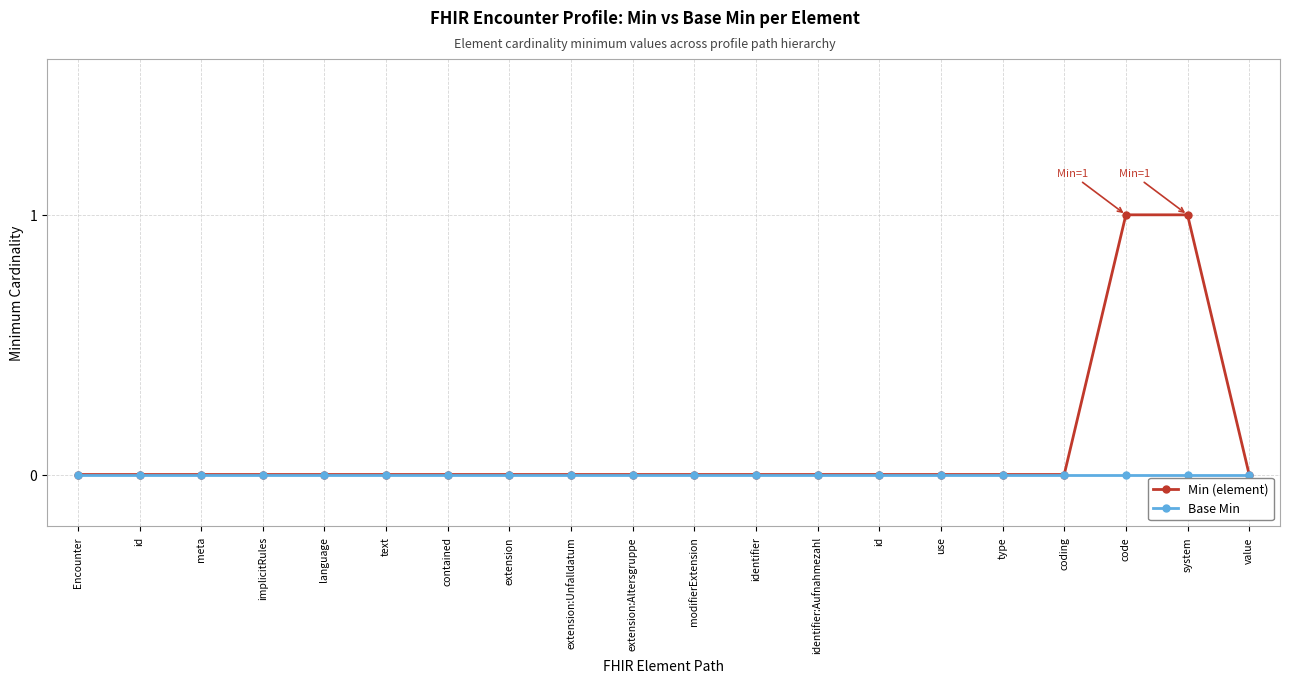

How many series are shown in this chart?

2